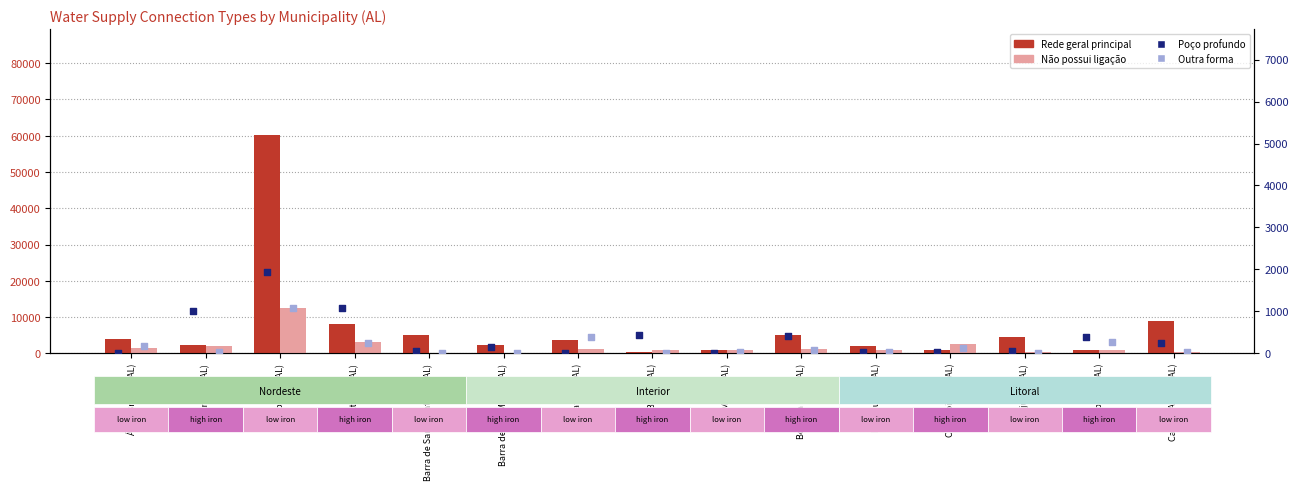

At which category is the sum across all series the highest?

Arapiraca (AL)